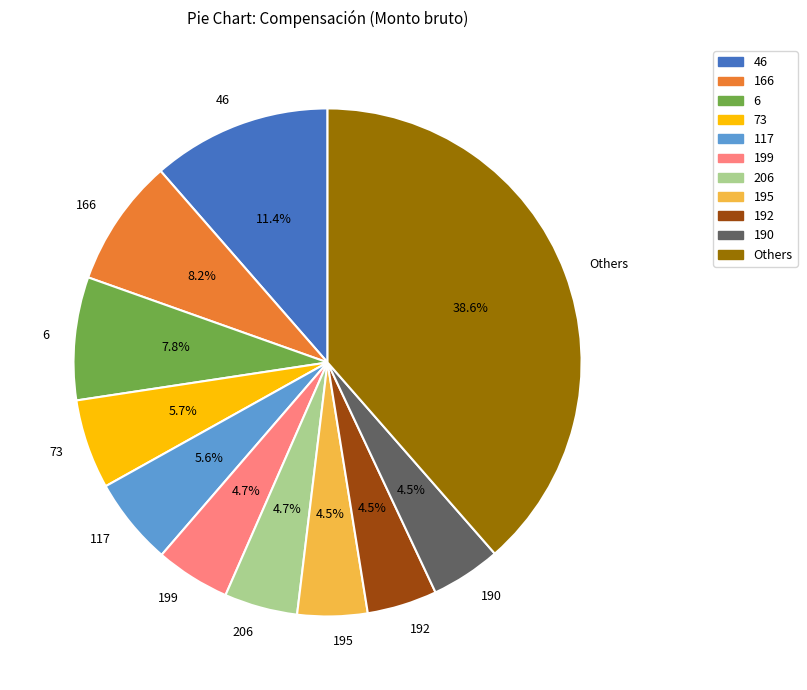

How many slices are in this pie chart?

11